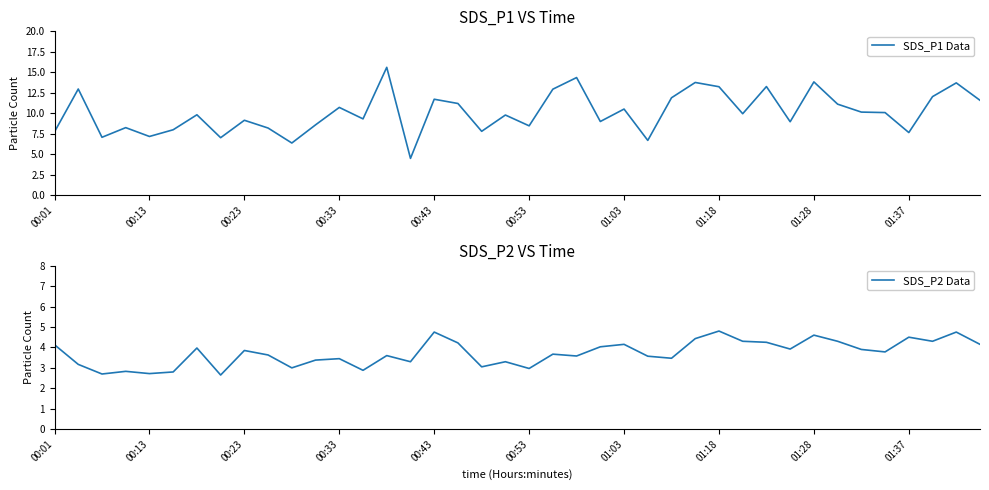

What is the difference between the maximum and minimum values in the SDS_P1 Data series?

11.1